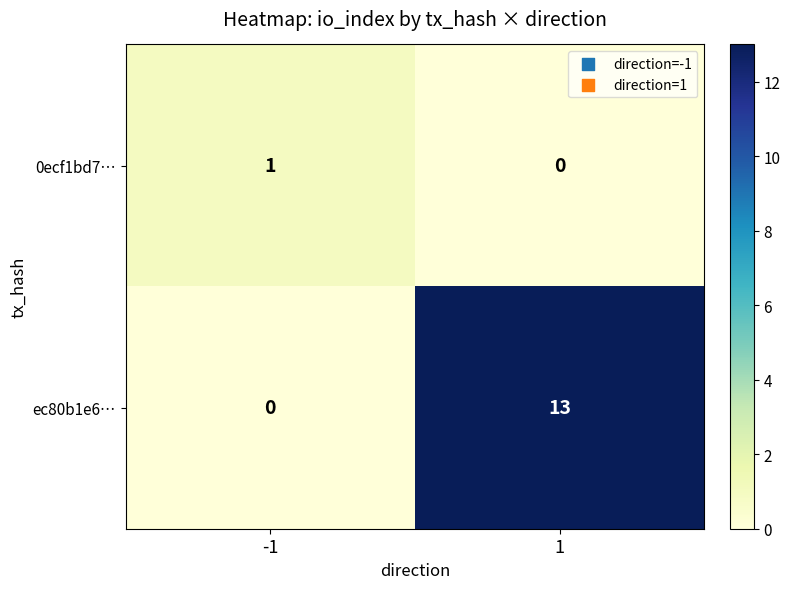

How many data points does each series have?

2